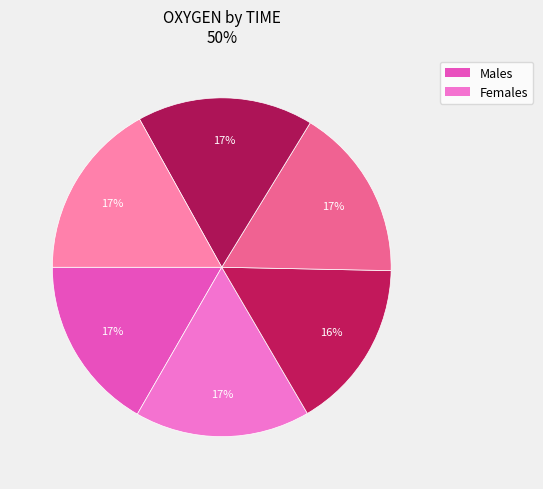

How many slices are in this pie chart?

6